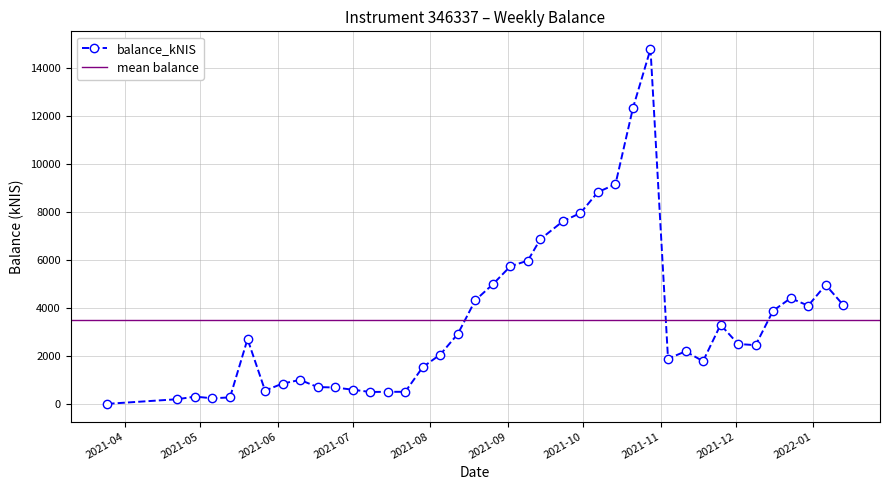

Approximately how many times larger is the value at 2021-05-06 compared to 2021-04-22?

1.2